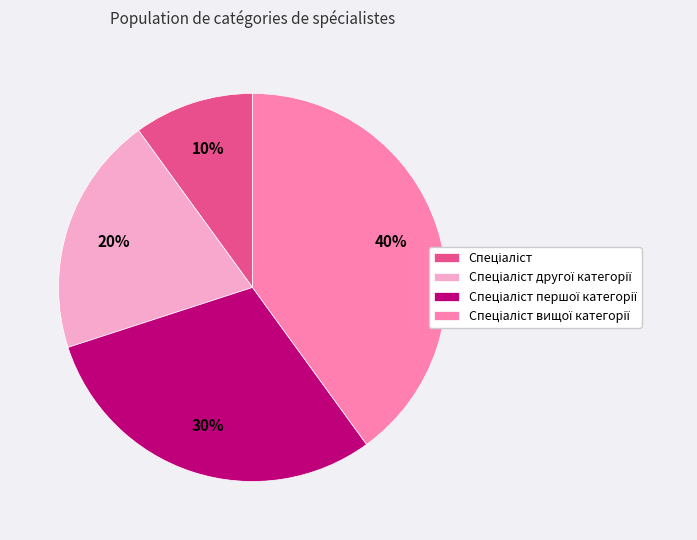

Does any single category account for the majority?

No